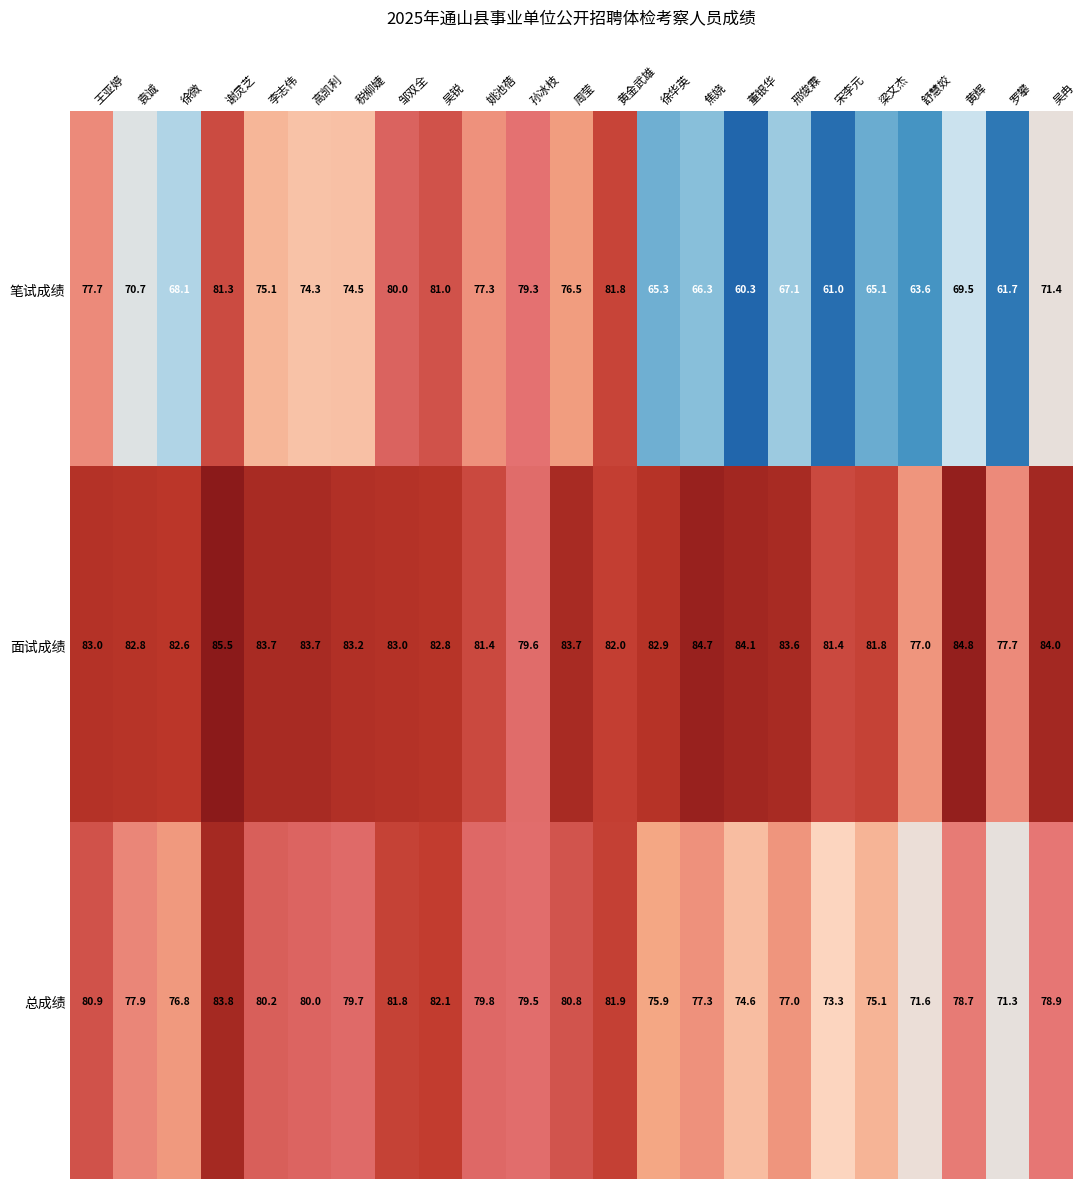

Which label corresponds to the largest value in the chart?

谢灵芝